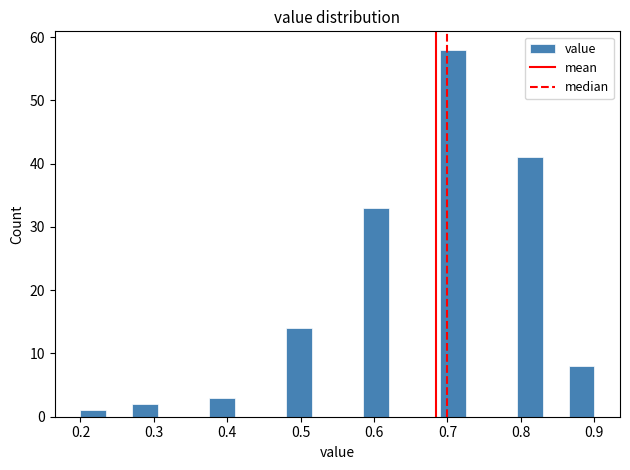

Read against the x-axis, roughly where is the centre of the tallest bar?

0.71